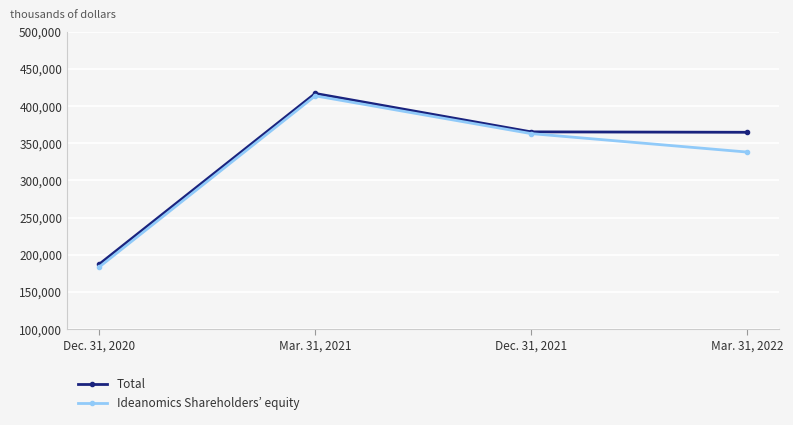

What is the difference between the second highest and minimum values in the Total series?

177934